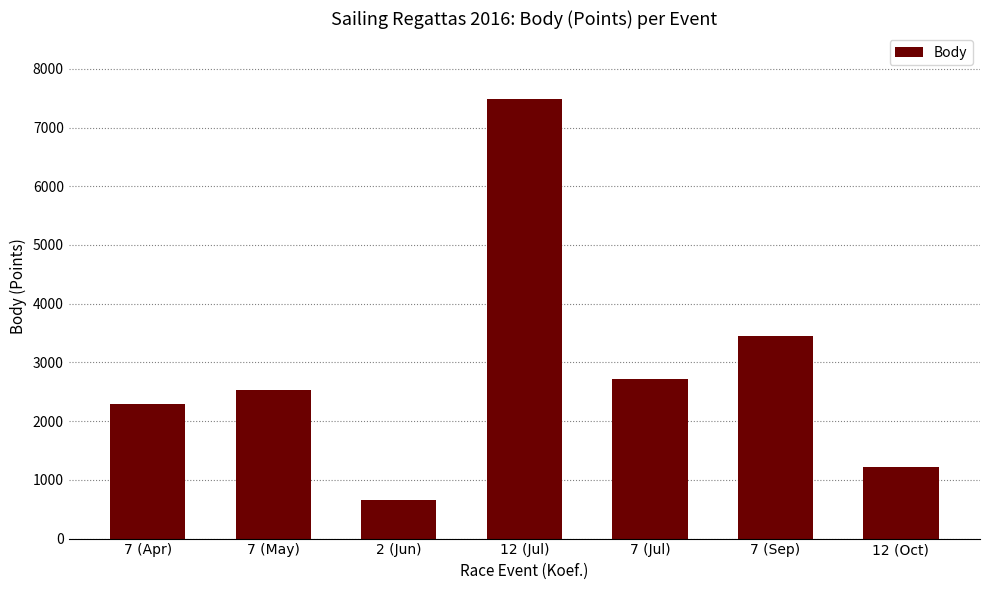

Read the value at 7 (Apr).

2298